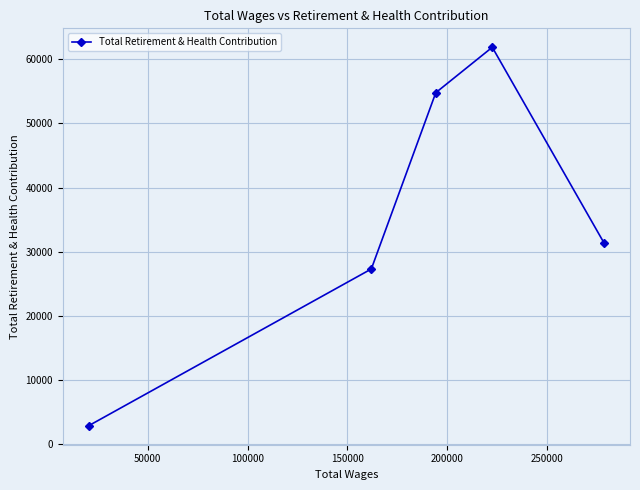

What is the smallest value displayed?

2893